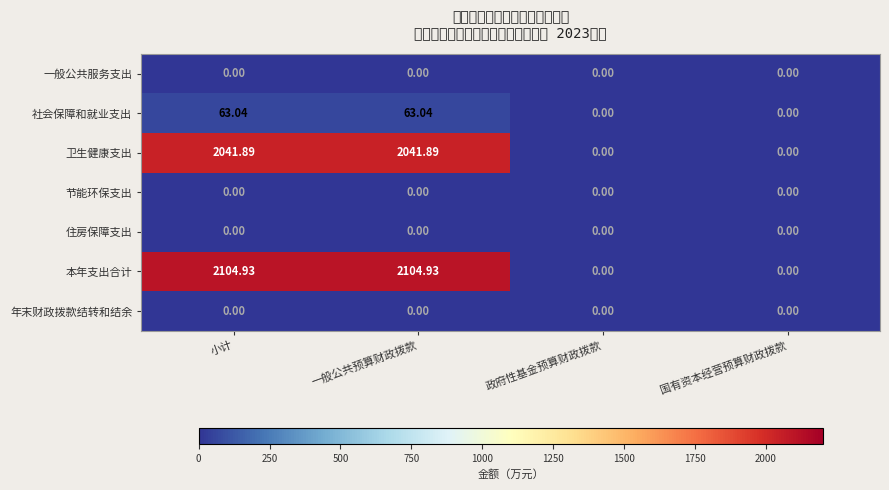

What is the difference between the highest and lowest values at 一般公共预算财政拨款?

2104.9